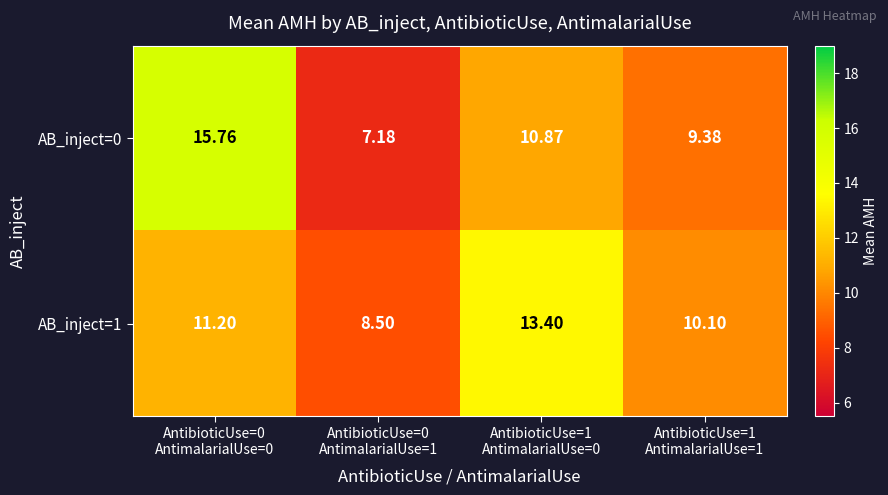

What is the total value across all series at AntibioticUse=0
AntimalarialUse=0?

27.0